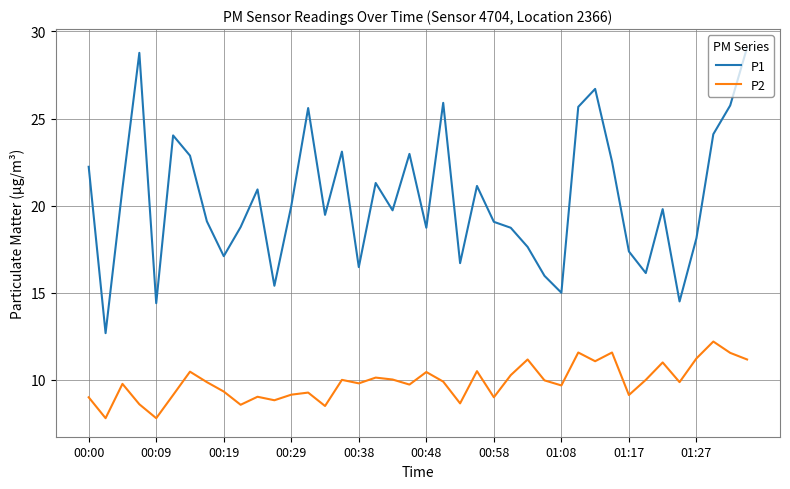

What is the highest value of the P2 series?

12.2